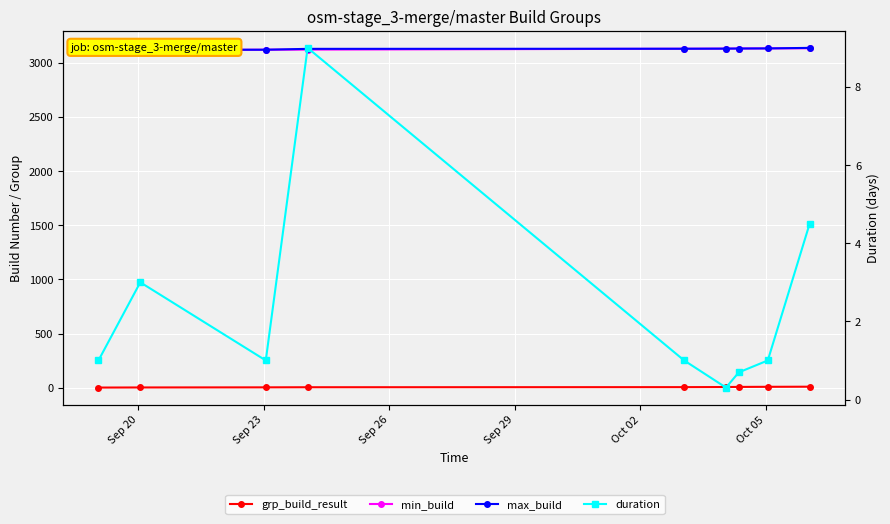

Is the value of max_build at Sep 23 greater than the value of duration at Sep 26?

Yes